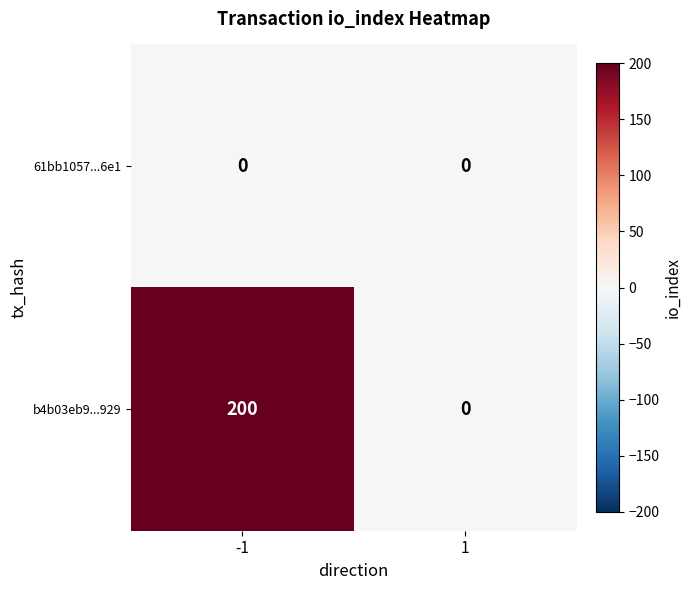

Reading right to left, extract all data points from this chart.

61bb1057...6e1: 1=0	-1=0
b4b03eb9...929: 1=0	-1=200